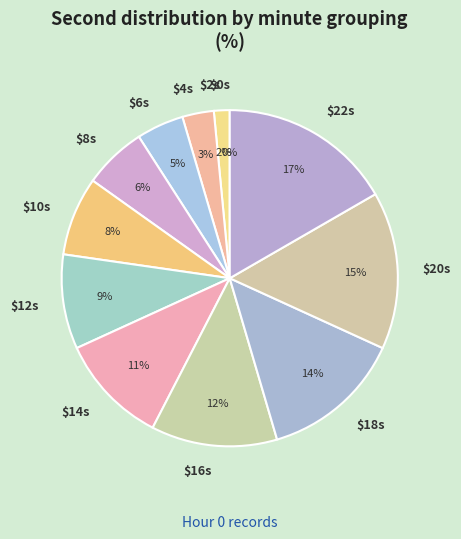

How many slices are in this pie chart?

12